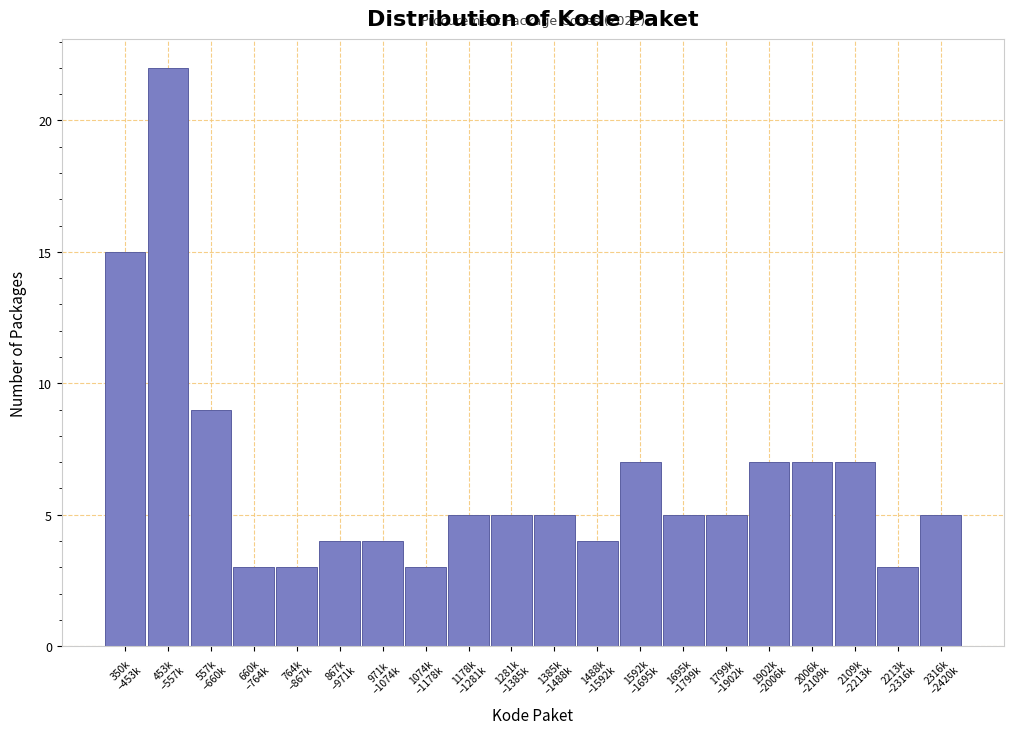

Reading left to right, list all the values displayed in this chart.

15	22	9	3	3	4	4	3	5	5	5	4	7	5	5	7	7	7	3	5